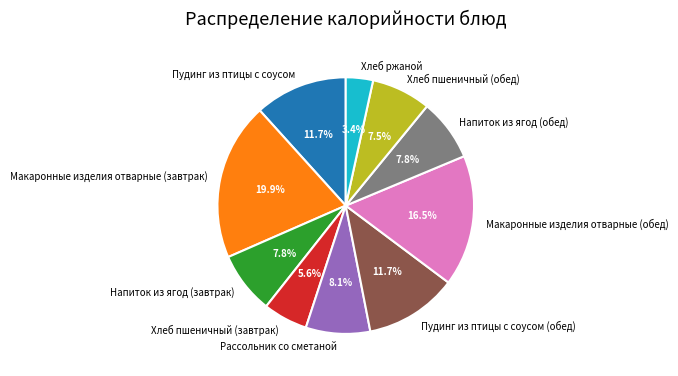

To the nearest percent, what percentage of the pie is Пудинг из птицы с соусом?

12%